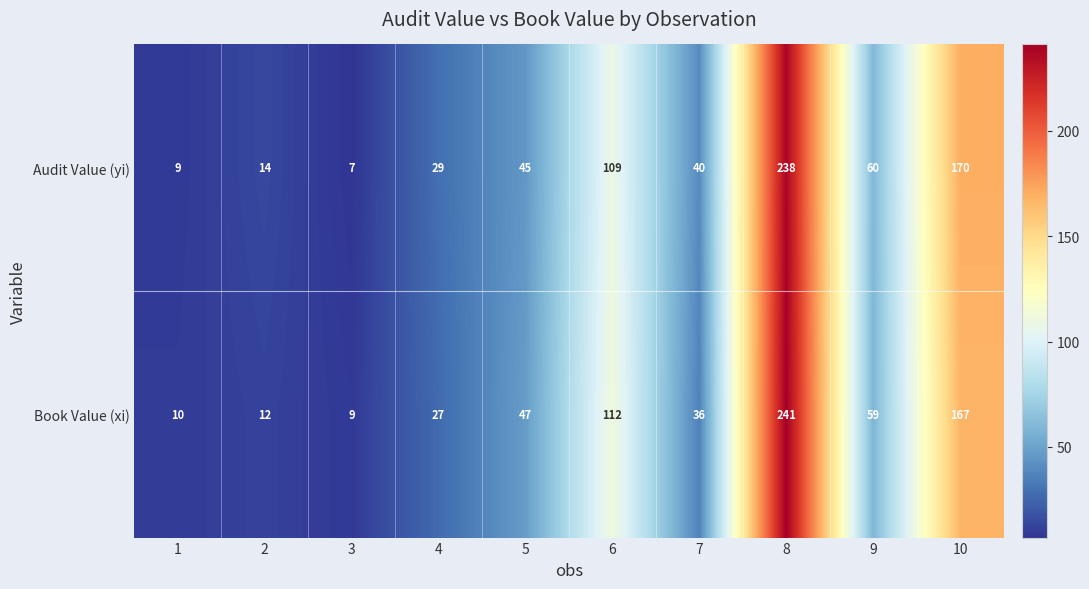

The Audit Value (yi) series shows 25 at 7. True or false?

False